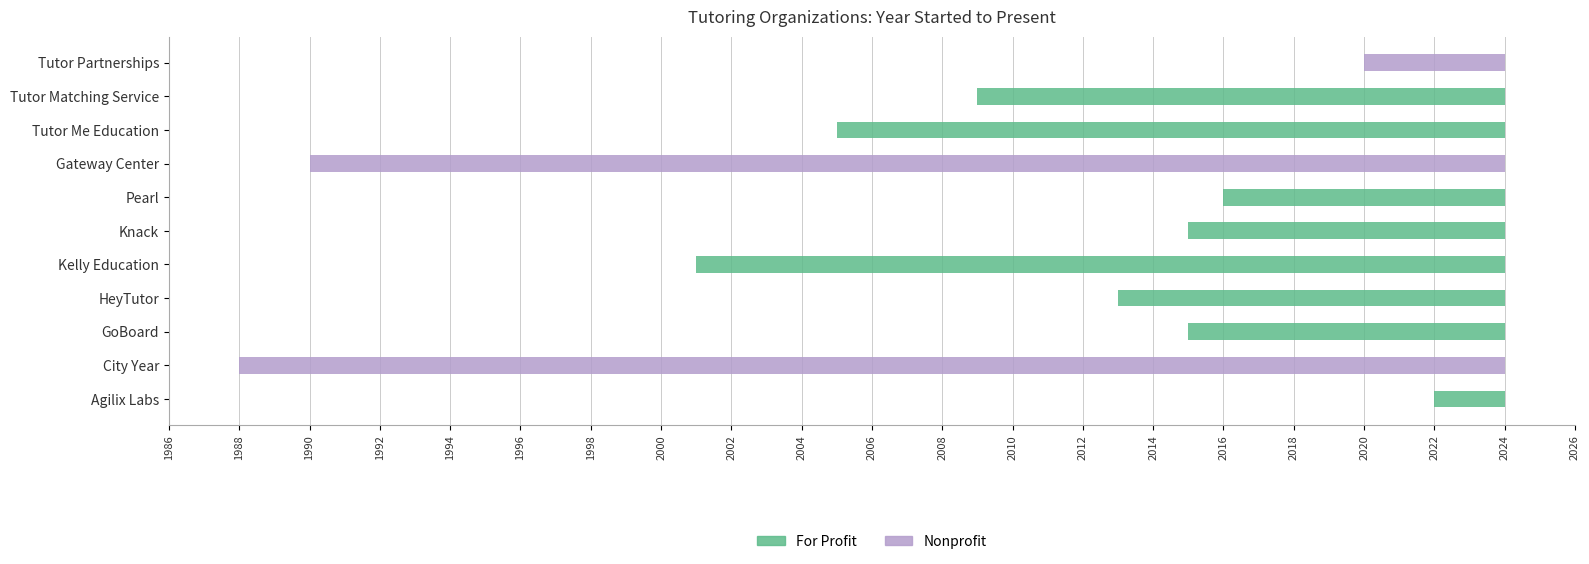

Is it true that the value at 4 is 2001?

True